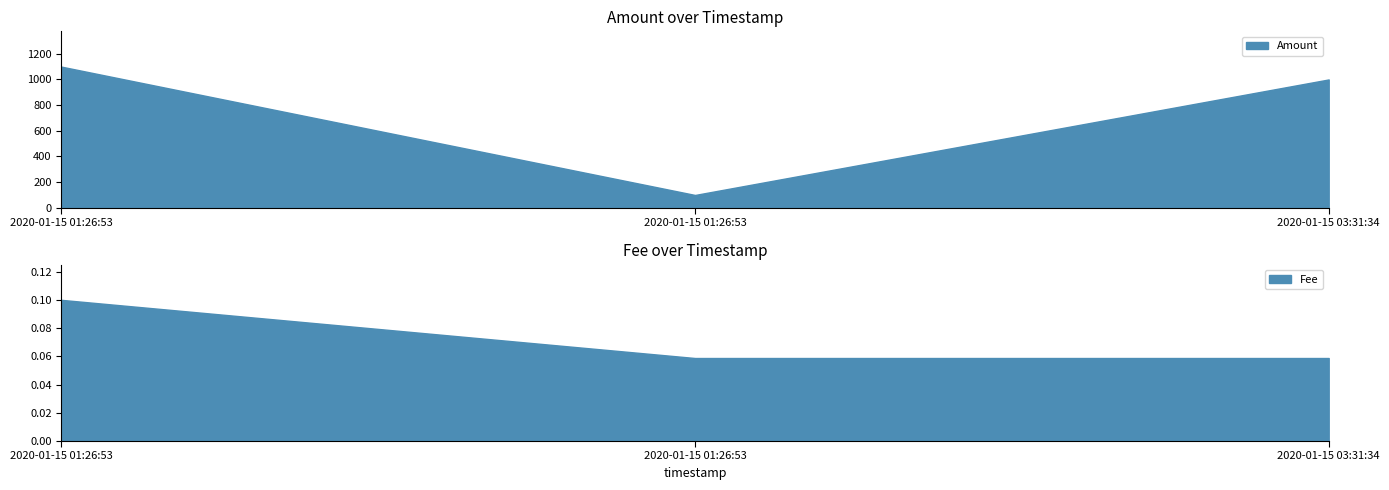

Which series has the largest range (max minus min)?

Amount